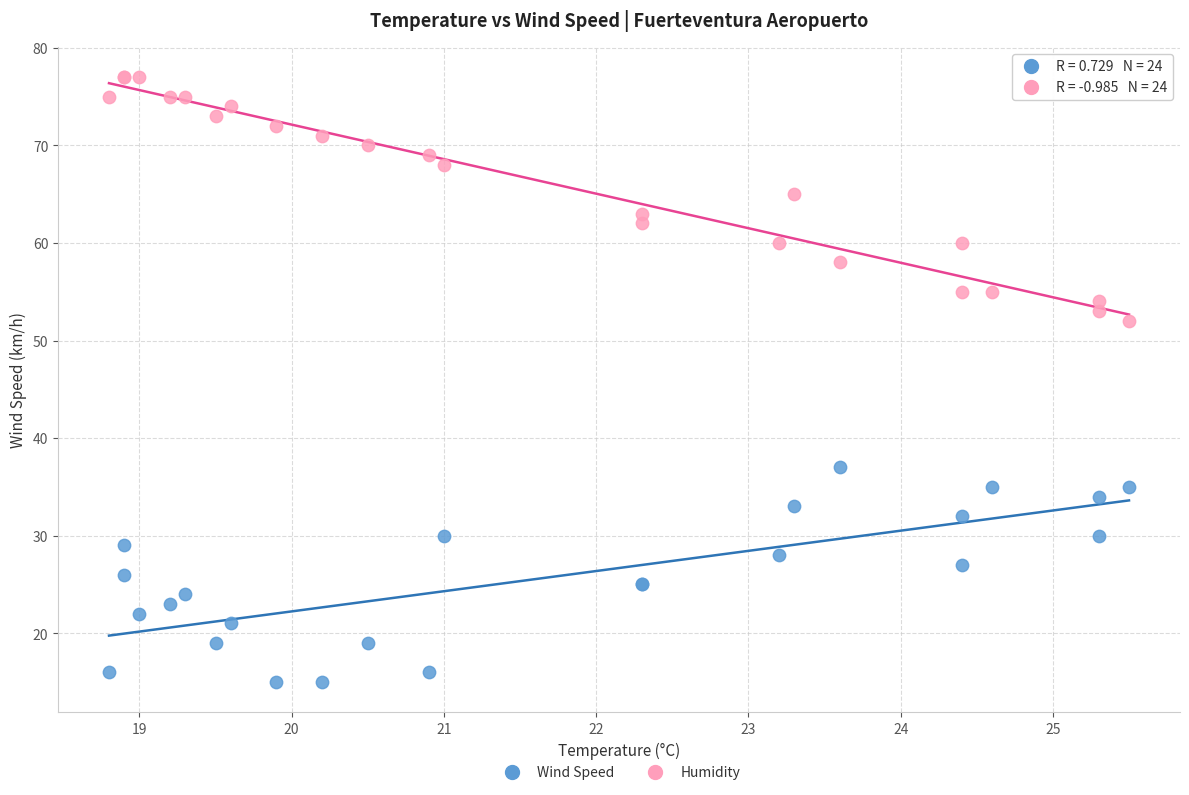

Across all series, what Y value is closest to 46?

52